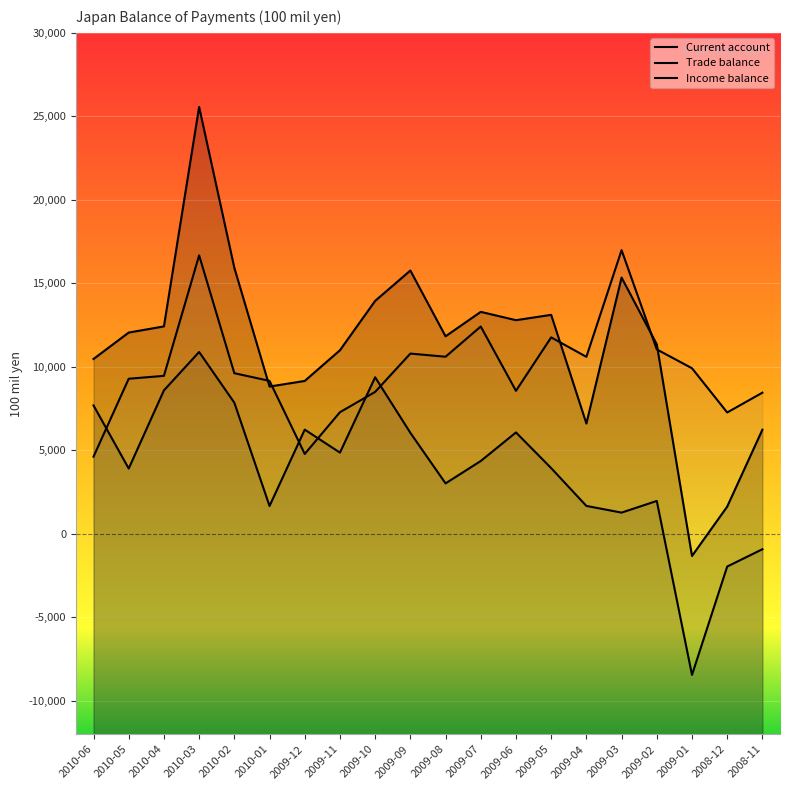

What are all the series names shown in the legend?

Current account, Trade balance, Income balance